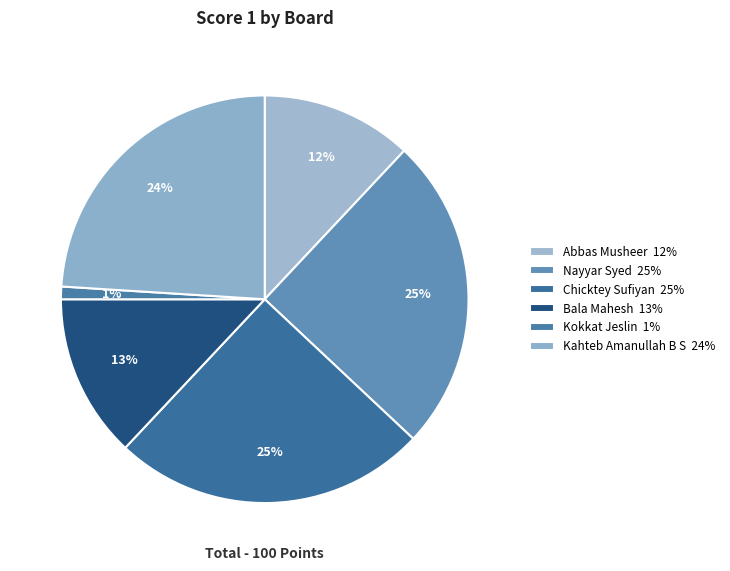

How many segments does this pie chart have?

6